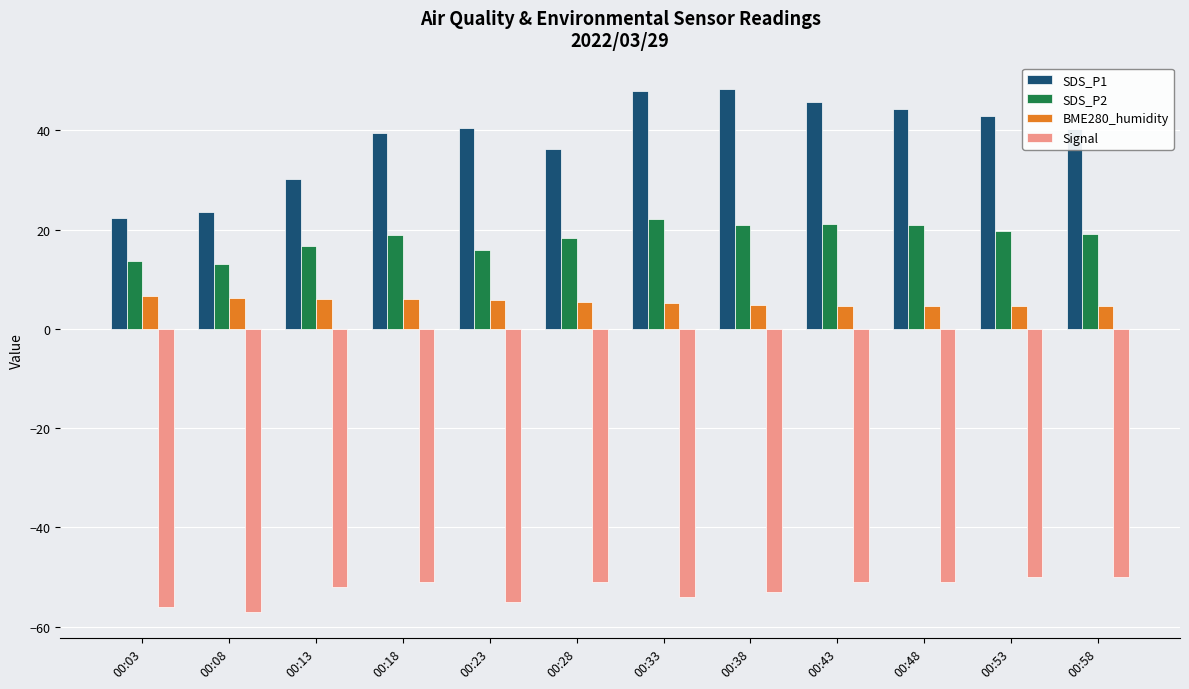

Count the number of categories in the chart.

12